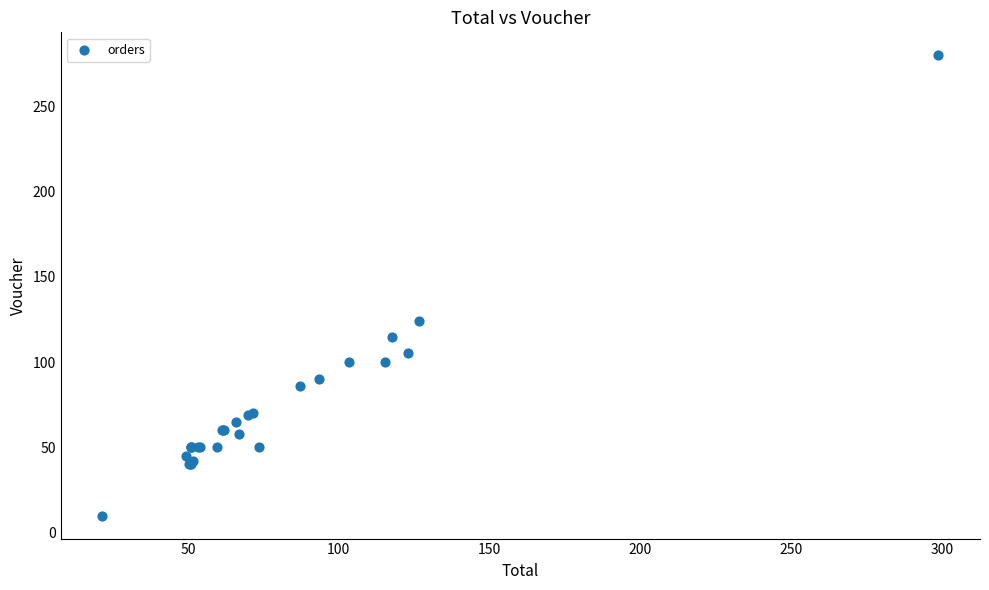

What Y value in the scatter plot is closest to 145?

124.3